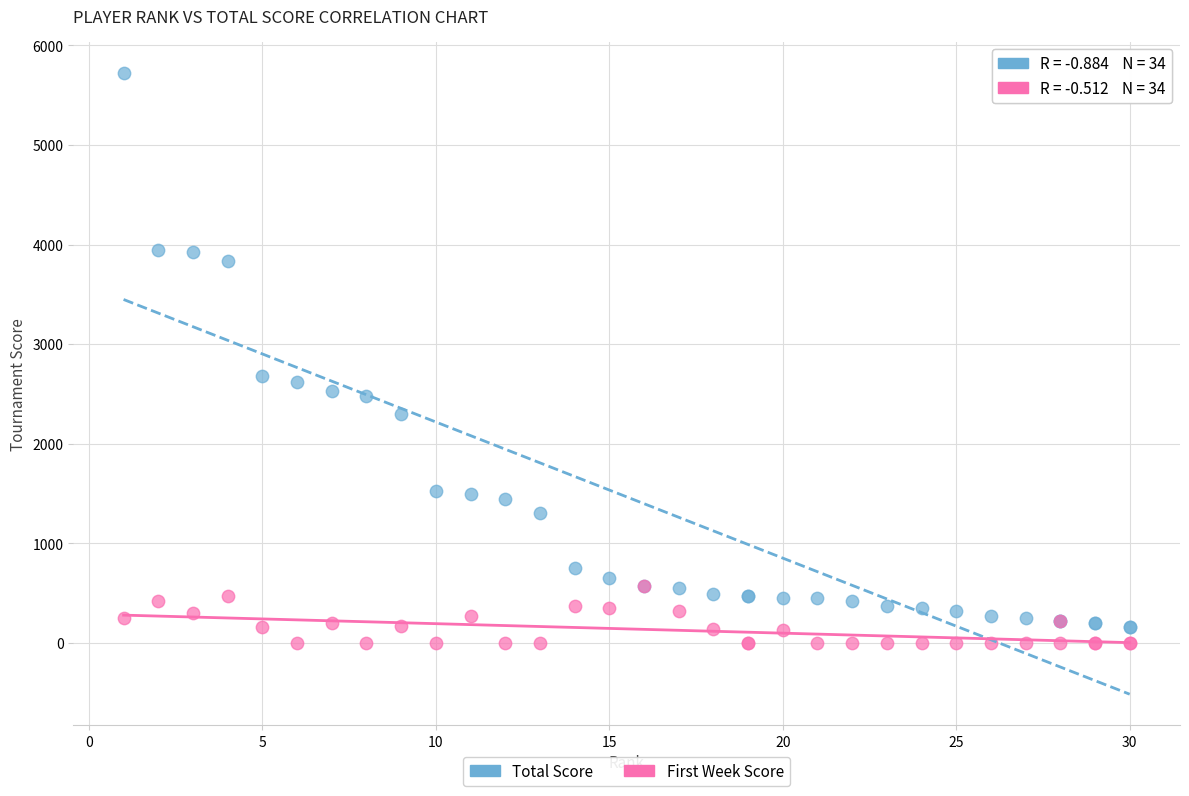

Which series reaches the minimum Y coordinate?

First Week Score